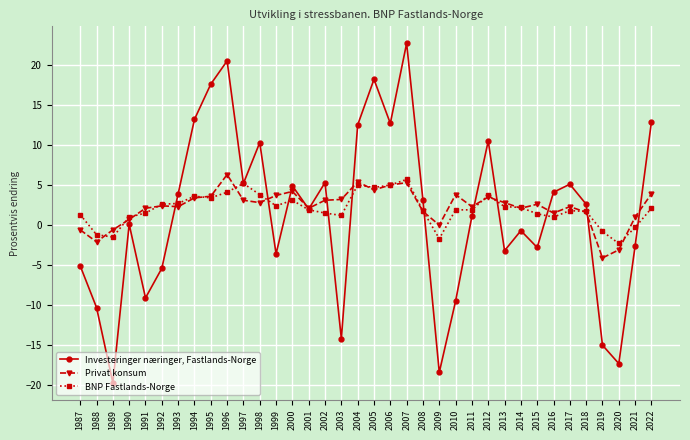

Where do BNP Fastlands-Norge and Investeringer næringer, Fastlands-Norge first cross each other?

1992 and 1993